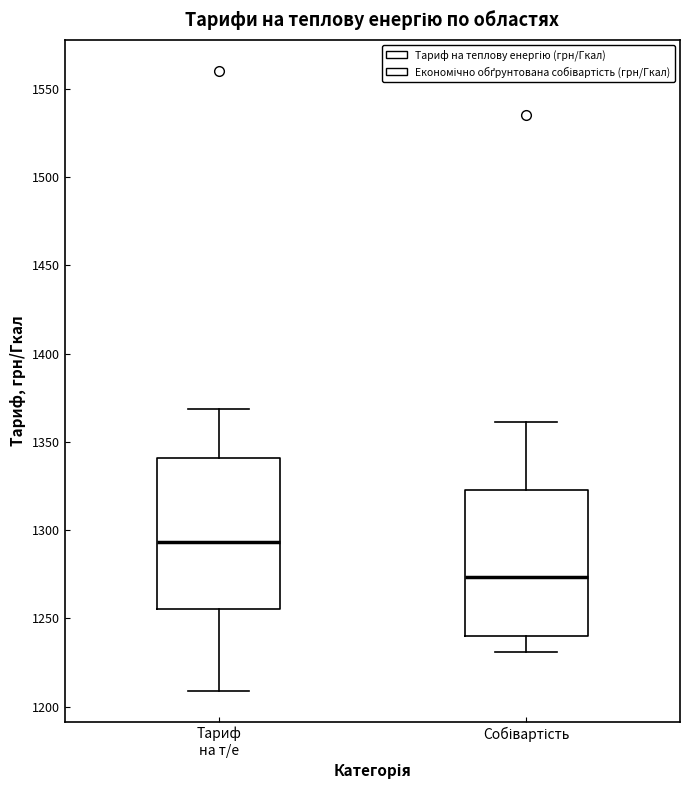

Reading left to right, read every box against the y-axis: the position of its median line, the range the box covers, and the ends of its whiskers. The values are not printed on the chart, so give them approximately, as read against the axis.

Тариф на т/е: median 1295, box 1255 to 1340, whiskers 1210 to 1370
Собівартість: median 1275, box 1240 to 1325, whiskers 1230 to 1360